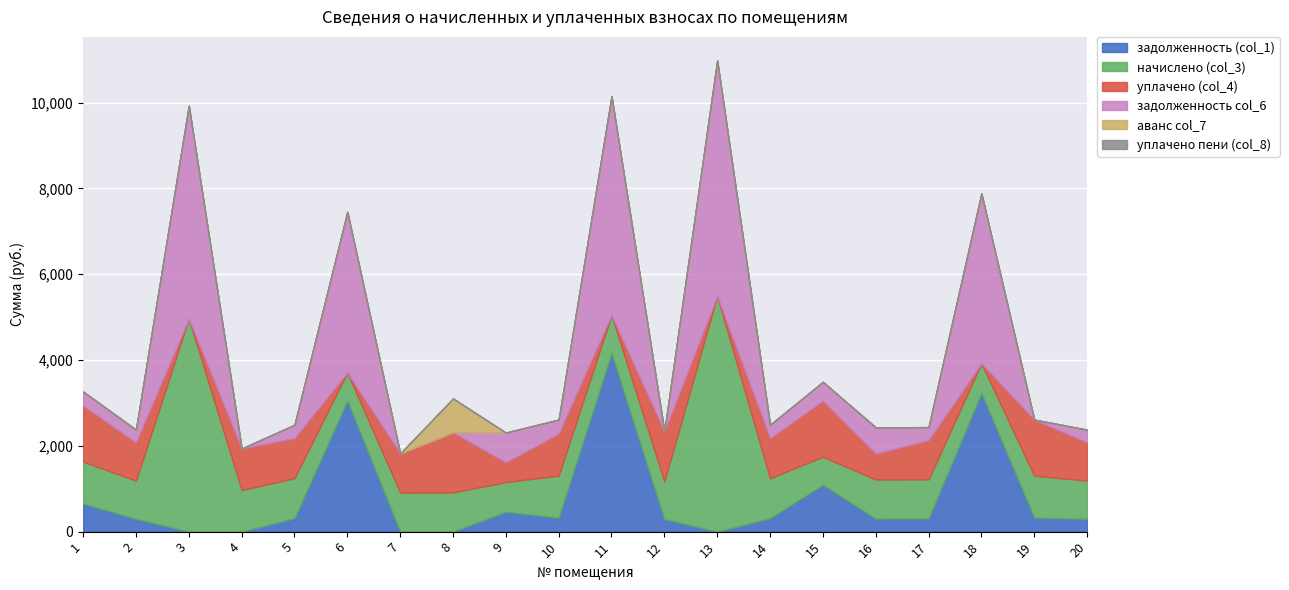

Where does the задолженность (col_1) series first go above 311?

1